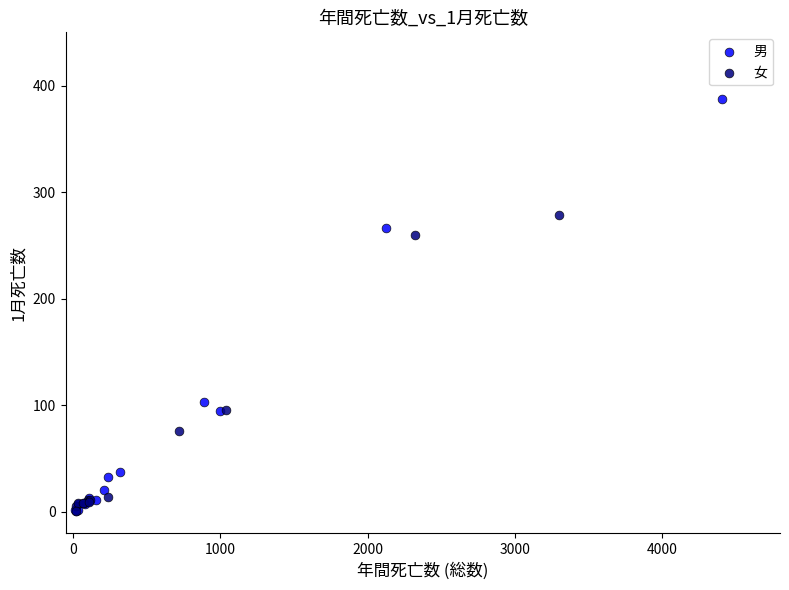

Which series contains the highest Y value?

男